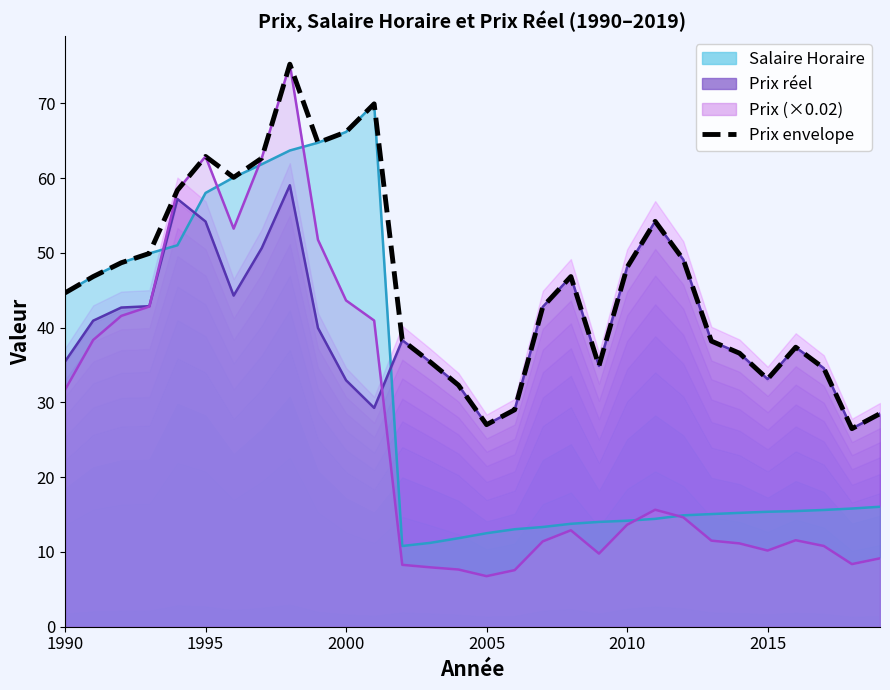

Reading left to right, what are all the values shown in this chart?

44.7	46.8	48.7	49.9	58.4	62.9	60.1	62.7	75.3	64.8	66.2	70.0	38.3	35.4	32.3	27.0	29.0	42.8	46.8	34.9	48.1	54.2	49.1	38.2	36.6	33.1	37.4	34.6	26.5	28.5